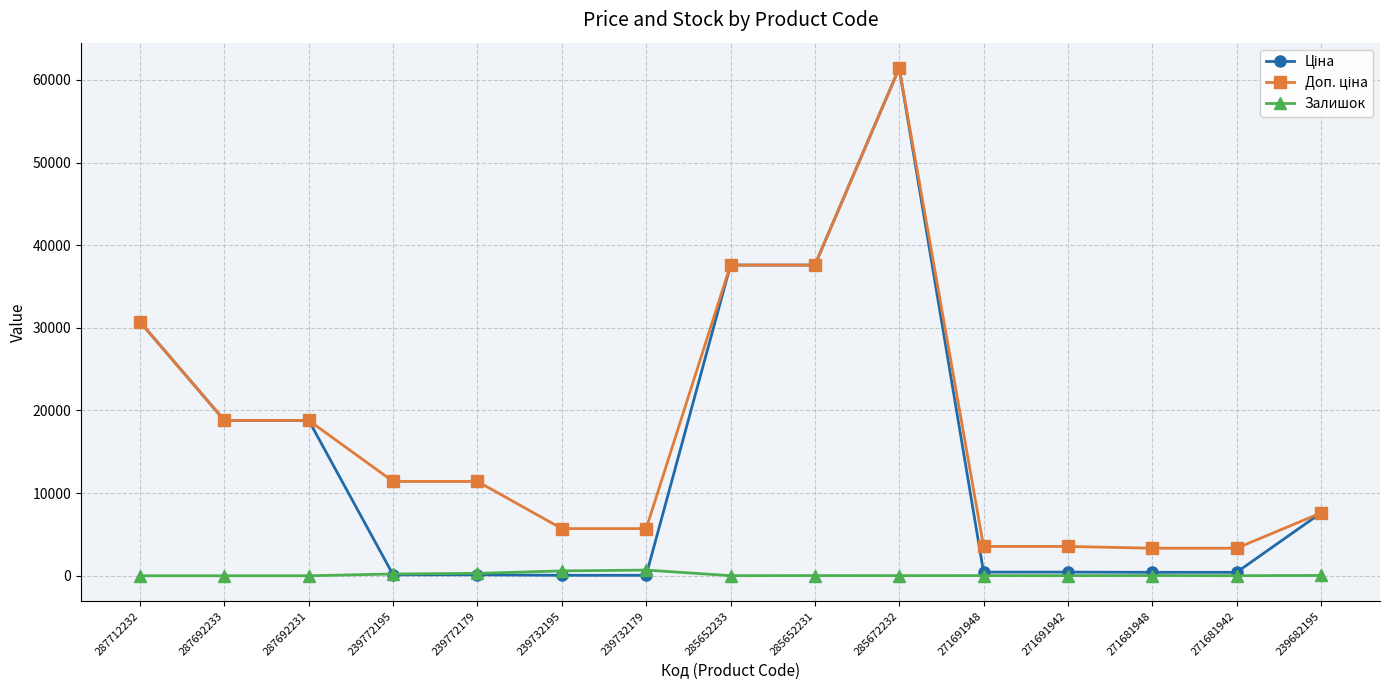

Which label corresponds to the largest value in the chart?

285672232